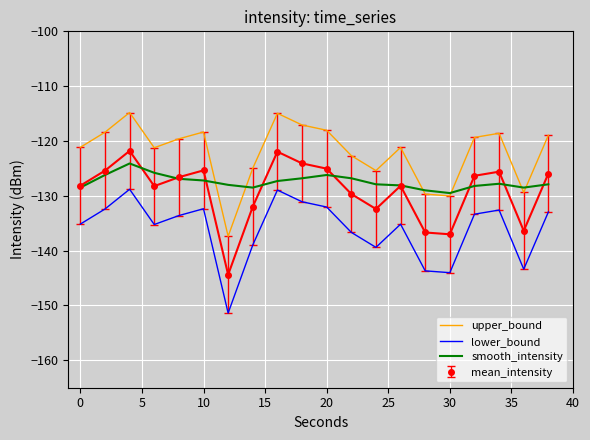

How many intersections are there between upper_bound and smooth_intensity?

6